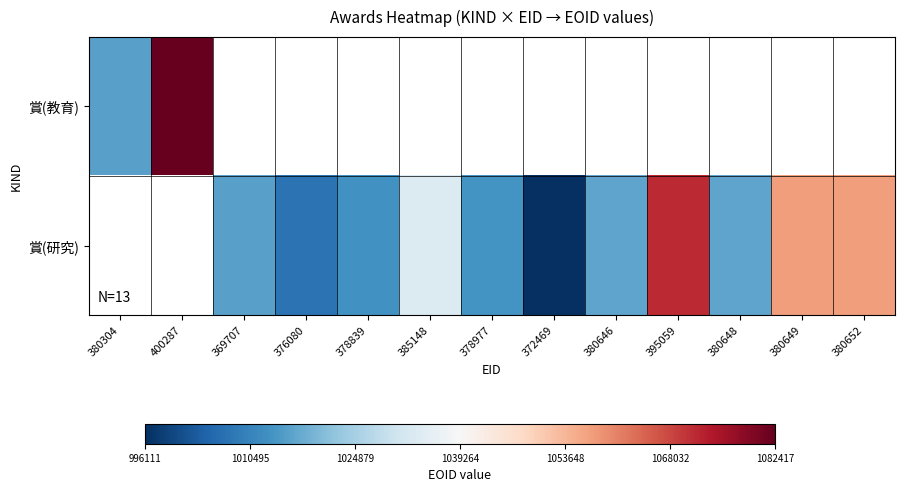

How many positive values does the 賞(教育) series have?

2